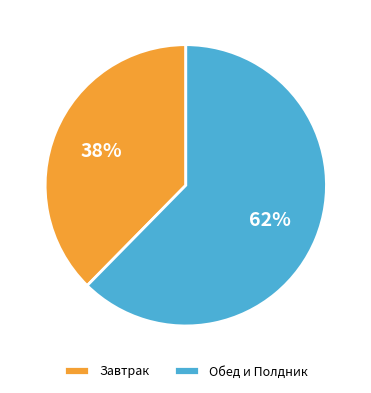

The Завтрак slice represents 45% of the pie. True or false?

False